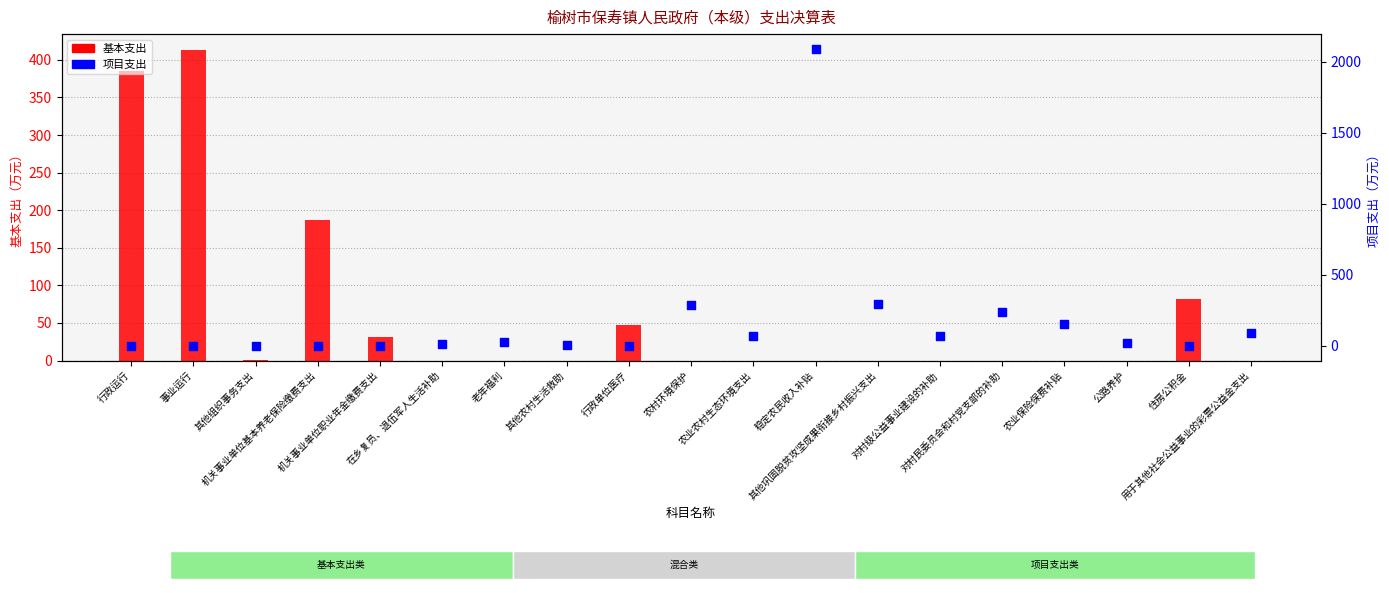

What is the total value across all series at 对村民委员会和村党支部的补助?

237.9